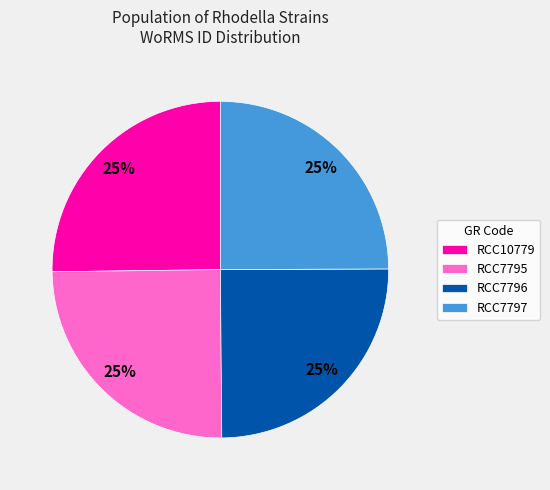

Approximately how many times larger is the value at RCC10779 compared to RCC7795?

1.0